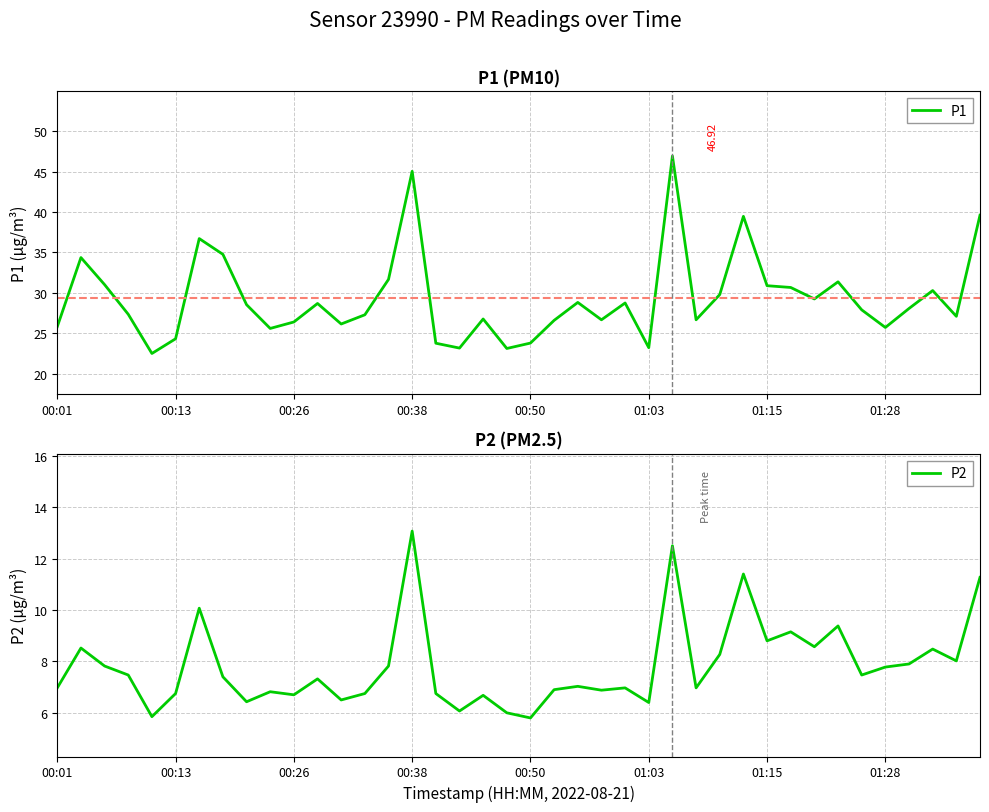

Reading left to right, list all the values displayed in this chart.

P1: 00:01=25.8	00:03=34.4	00:06=31.0	00:08=27.3	00:11=22.5	00:13=24.3	00:16=36.7	00:18=34.8	00:21=28.5	00:23=25.6	00:26=26.4	00:28=28.7	00:30=26.1	00:33=27.3	00:35=31.6	00:38=45.0	00:40=23.8	00:43=23.1	00:46=26.8	00:48=23.1	00:50=23.8	00:53=26.6	00:56=28.8	00:58=26.6	01:01=28.7	01:03=23.2	01:06=46.9	01:08=26.6	01:10=29.8	01:13=39.5	01:15=30.9	01:18=30.6	01:21=29.2	01:23=31.4	01:26=27.9	01:28=25.7	01:31=28.1	01:33=30.3	01:36=27.1	01:38=39.6
P2: 00:01=7.0	00:03=8.5	00:06=7.8	00:08=7.5	00:11=5.8	00:13=6.8	00:16=10.1	00:18=7.4	00:21=6.4	00:23=6.8	00:26=6.7	00:28=7.3	00:30=6.5	00:33=6.8	00:35=7.8	00:38=13.1	00:40=6.8	00:43=6.1	00:46=6.7	00:48=6.0	00:50=5.8	00:53=6.9	00:56=7.0	00:58=6.9	01:01=7.0	01:03=6.4	01:06=12.5	01:08=7.0	01:10=8.3	01:13=11.4	01:15=8.8	01:18=9.2	01:21=8.6	01:23=9.4	01:26=7.5	01:28=7.8	01:31=7.9	01:33=8.5	01:36=8.0	01:38=11.3